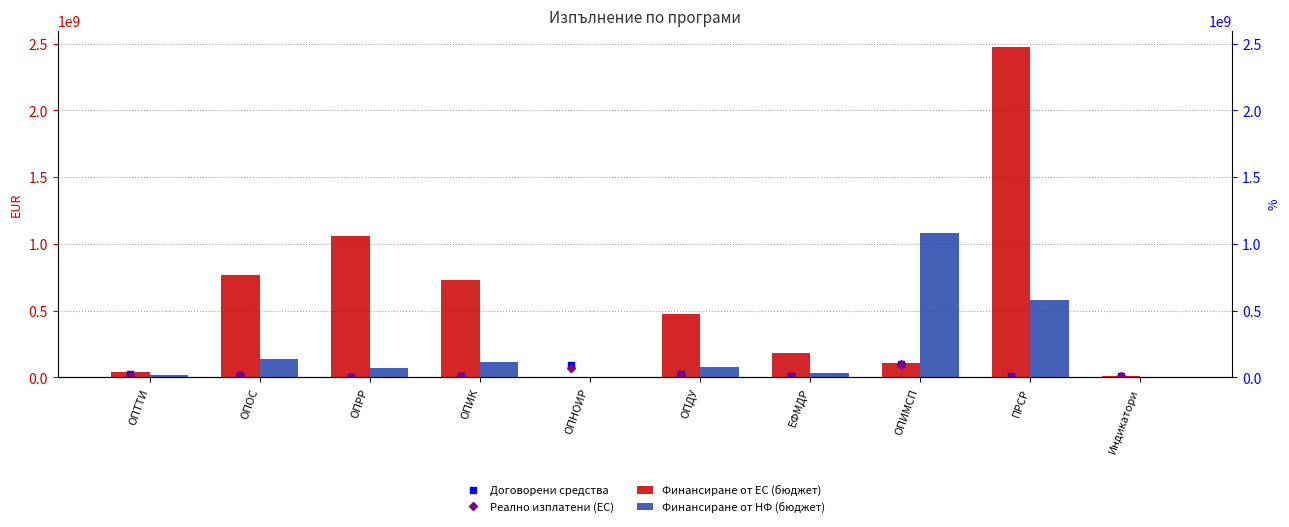

What position from the right is ОПИК?

7